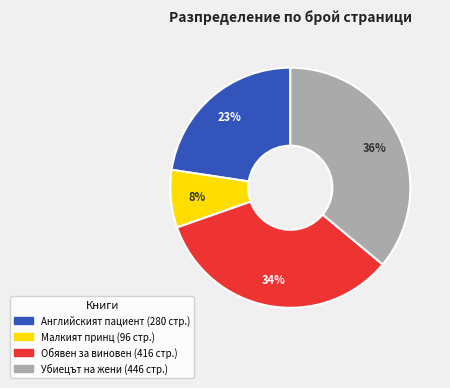

To the nearest percent, what is the average slice percentage?

25%